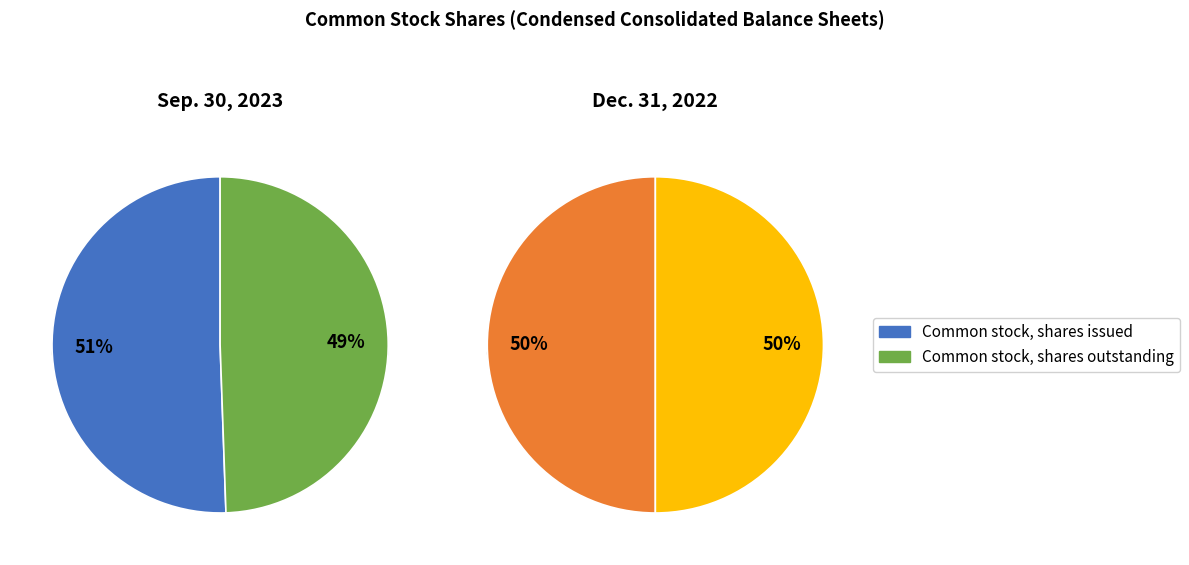

Which category accounts for the majority?

Common stock, shares issued